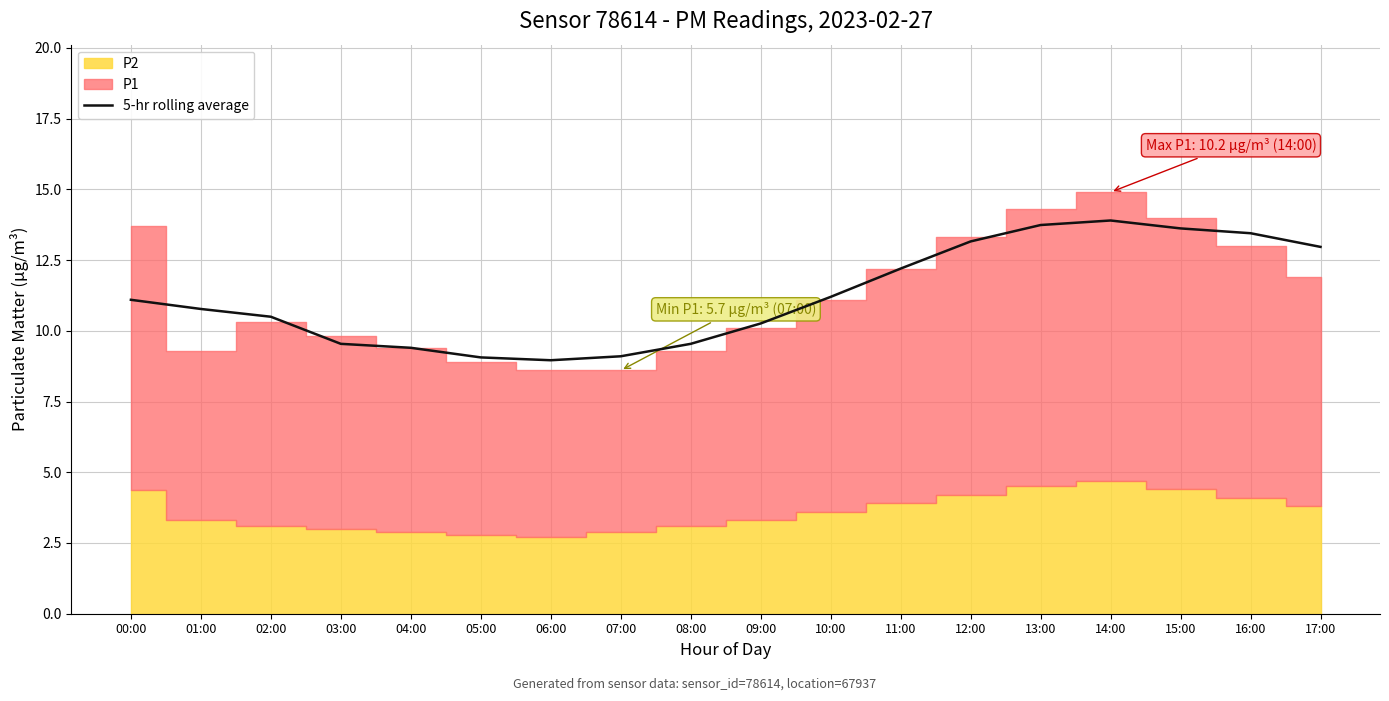

Reading left to right, list all the values displayed in this chart.

00:00=11.1	01:00=10.8	02:00=10.5	03:00=9.5	04:00=9.4	05:00=9.1	06:00=9.0	07:00=9.1	08:00=9.5	09:00=10.3	10:00=11.2	11:00=12.2	12:00=13.2	13:00=13.7	14:00=13.9	15:00=13.6	16:00=13.4	17:00=13.0